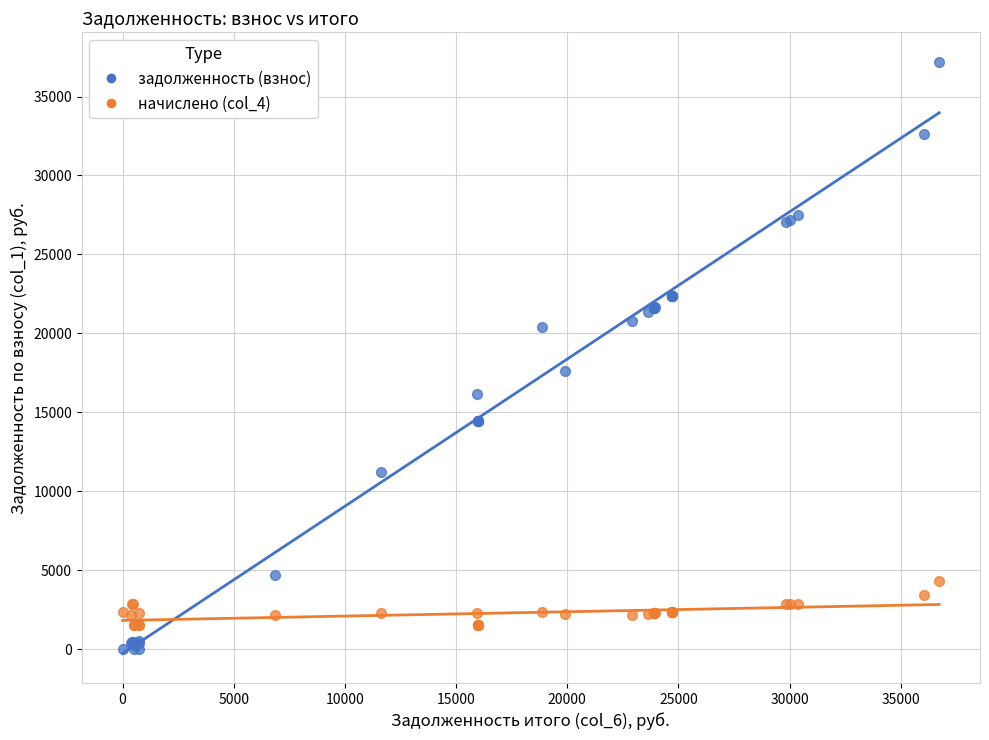

Which series has the widest spread of Y values?

задолженность (взнос)